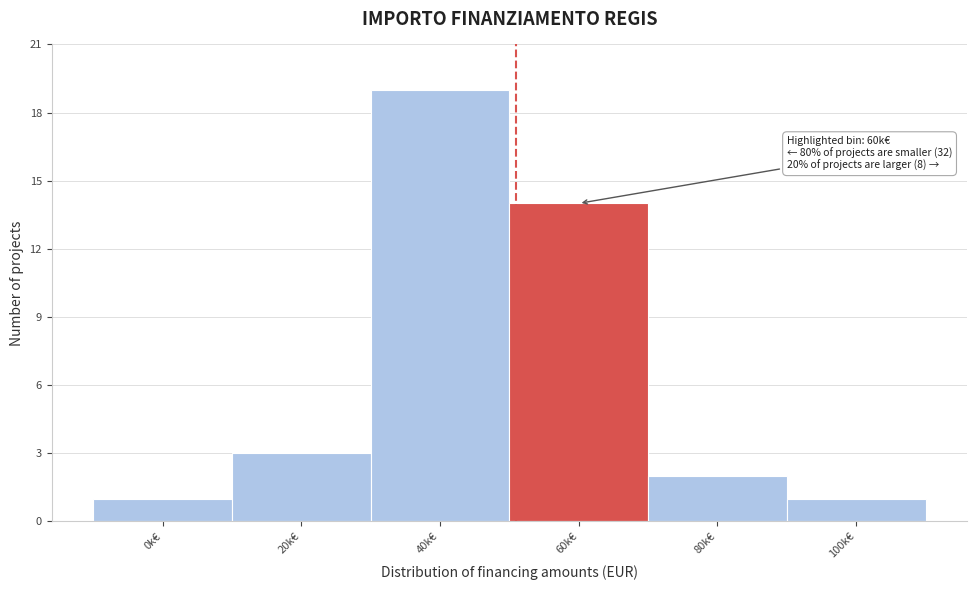

Reading left to right, transcribe all the data shown in this chart.

0k€=1	20k€=3	40k€=19	60k€=14	80k€=2	100k€=1